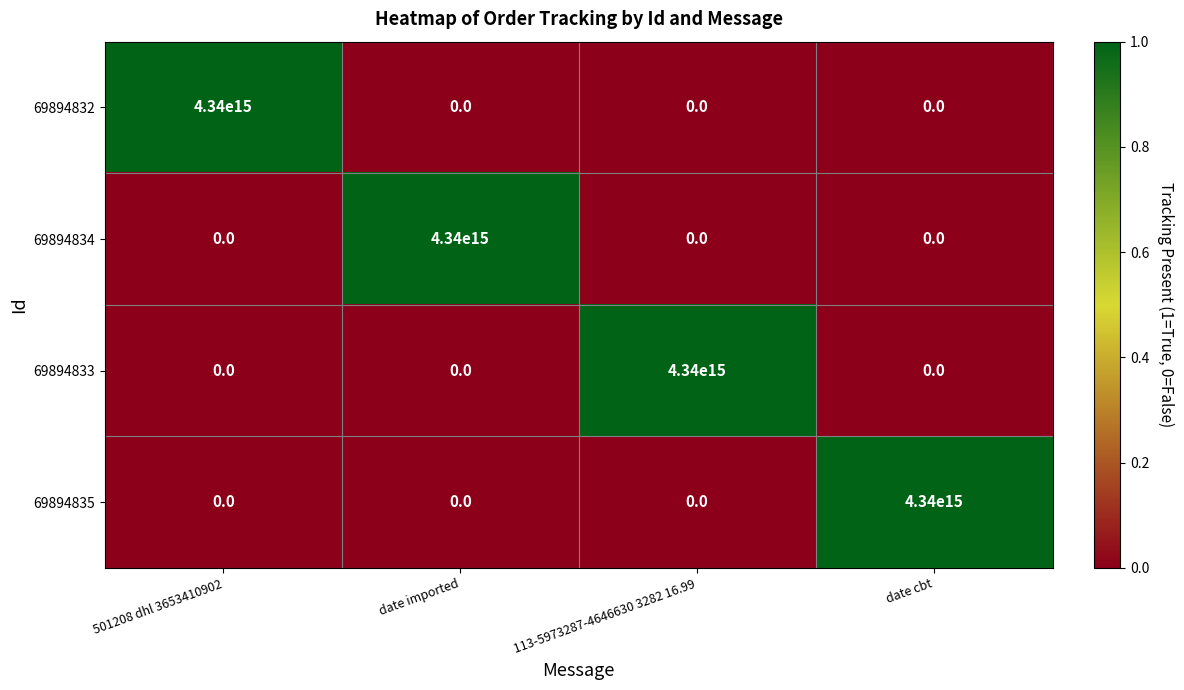

Which category has the highest value in the 69894834 series?

date imported